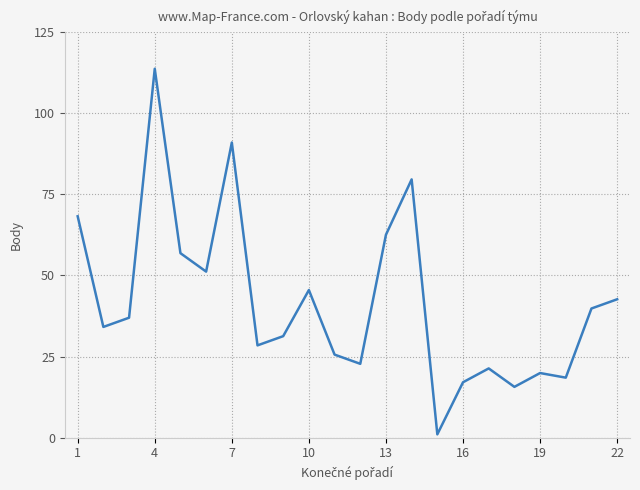

Reading left to right, transcribe all the data shown in this chart.

68.2	34.1	37.0	113.7	56.9	51.2	91.0	28.4	31.3	45.5	25.6	22.7	62.6	79.6	1.0	17.1	21.3	15.6	19.9	18.5	39.8	42.7